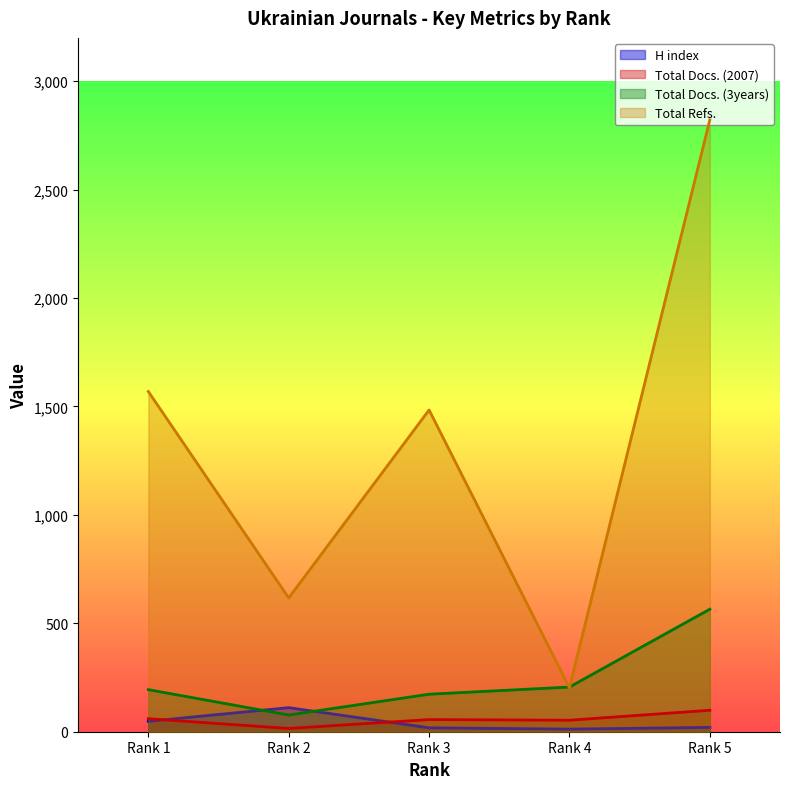

Which has a higher value, Rank 5 or Rank 3?

Rank 5